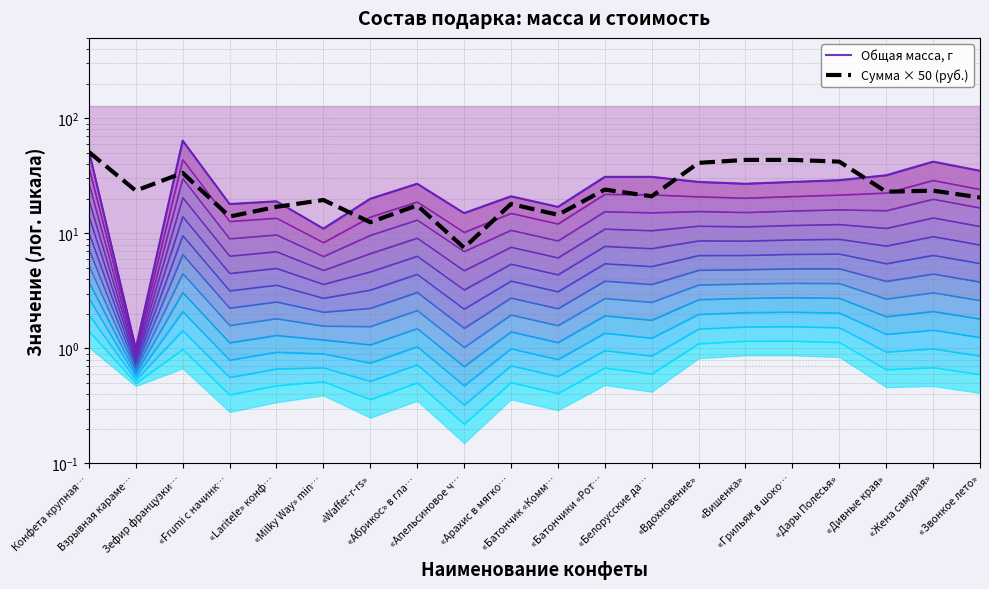

What is the difference between the highest and lowest values at «Апельсиновое ч…?

7.5